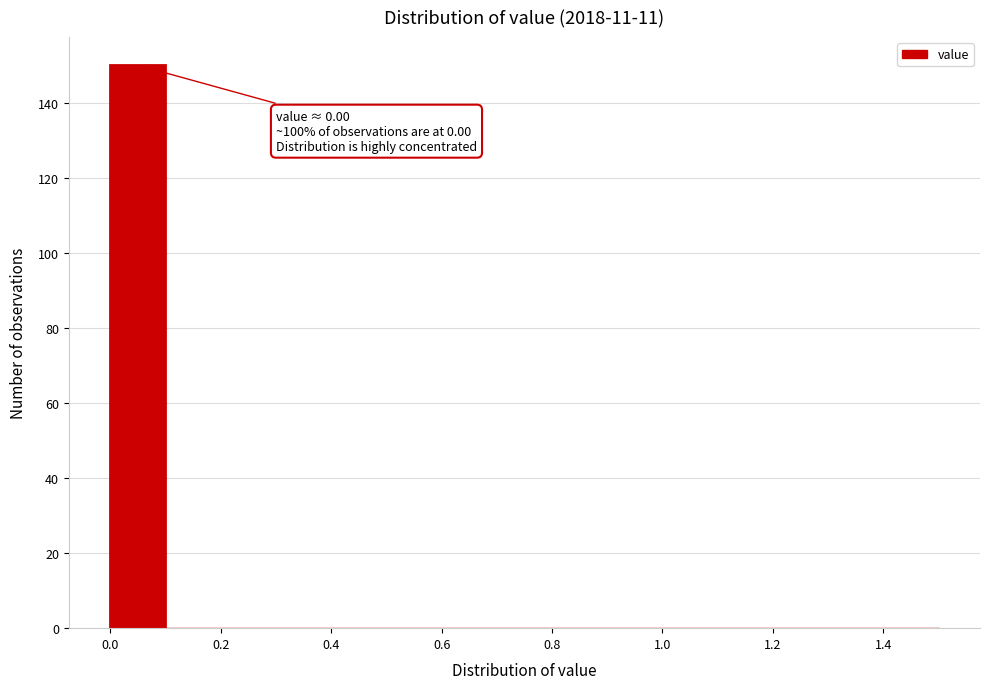

Which range on the x-axis has the tallest bar?

0.0 to 0.1